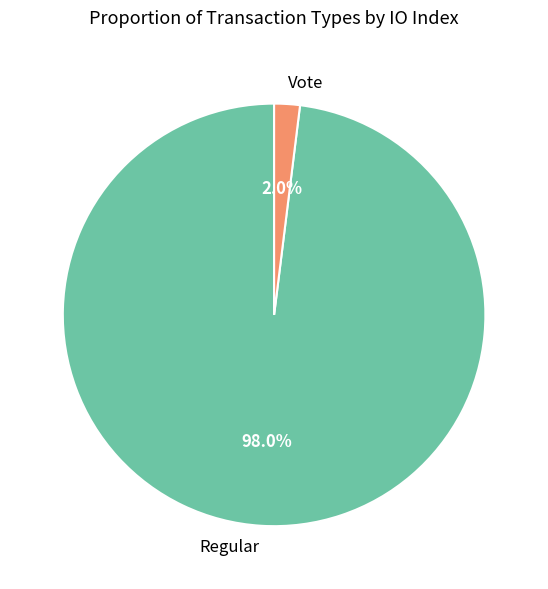

How many slices are in this pie chart?

2